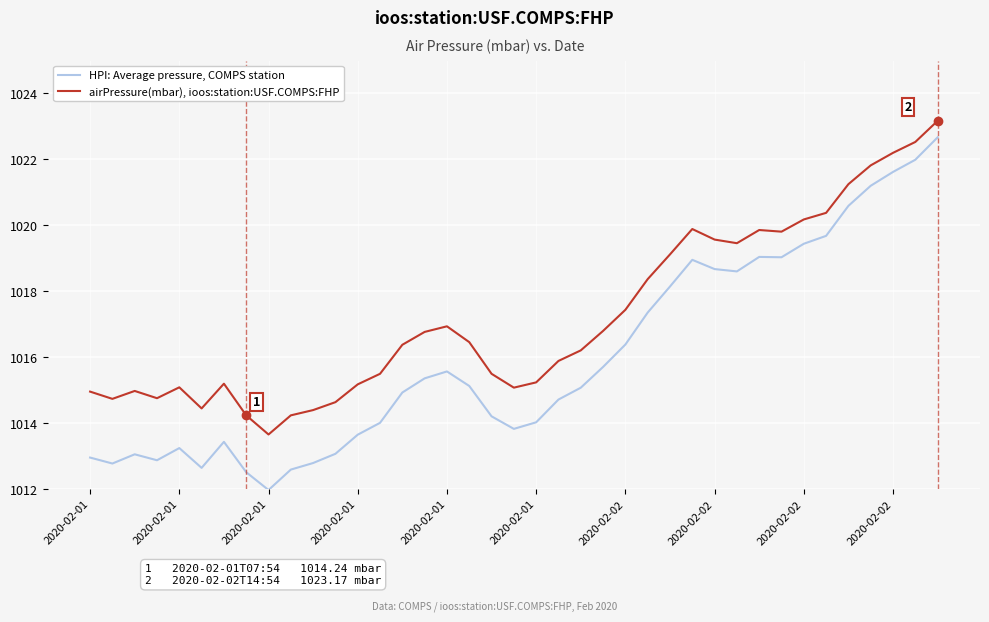

Which series has the largest total across all categories?

airPressure(mbar), ioos:station:USF.COMPS:FHP